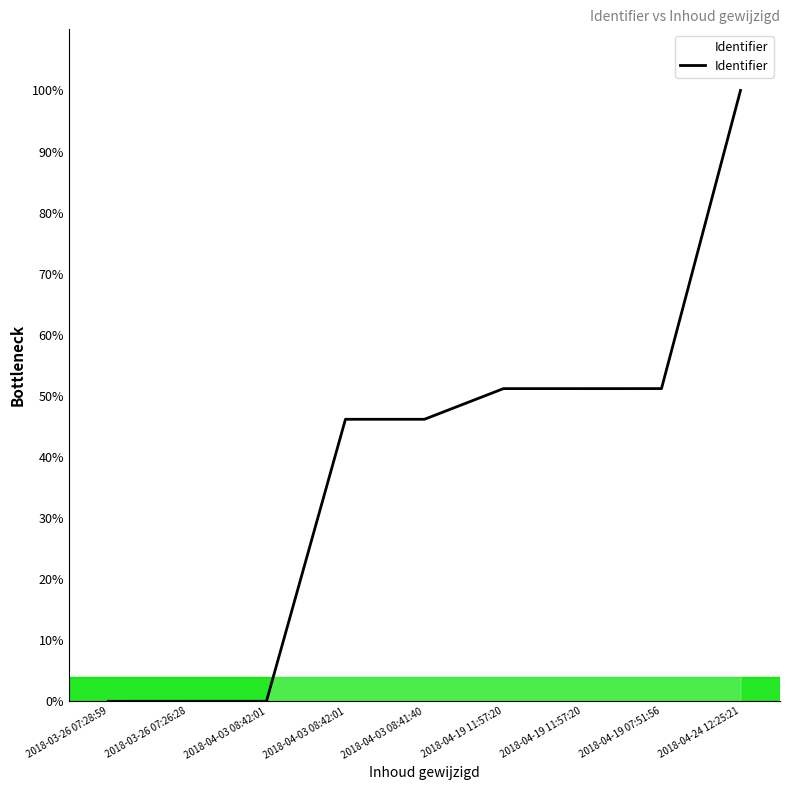

Approximately how many times larger is the value at 2018-04-19 11:57:20 compared to 2018-04-24 12:25:21?

0.5